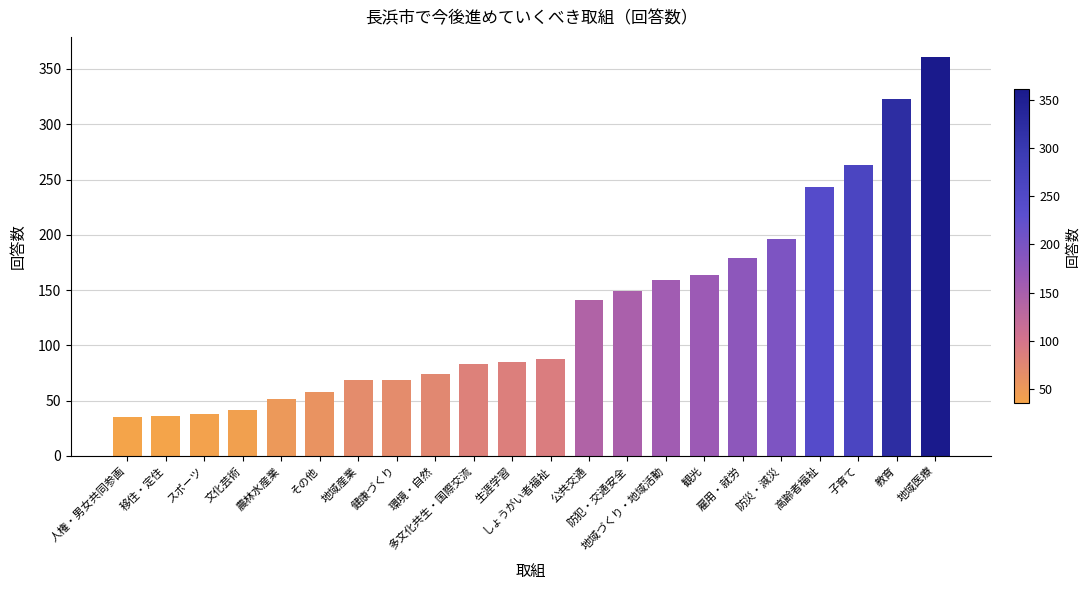

What is the greatest value displayed?

361